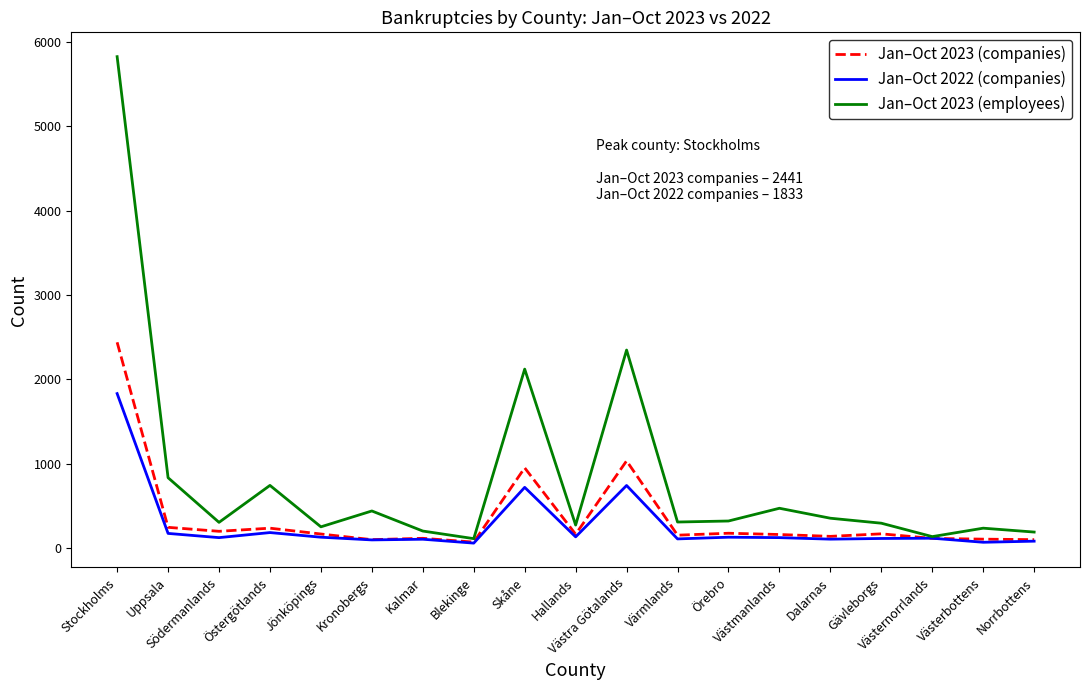

Which series has the largest total across all categories?

Jan–Oct 2023 (employees)